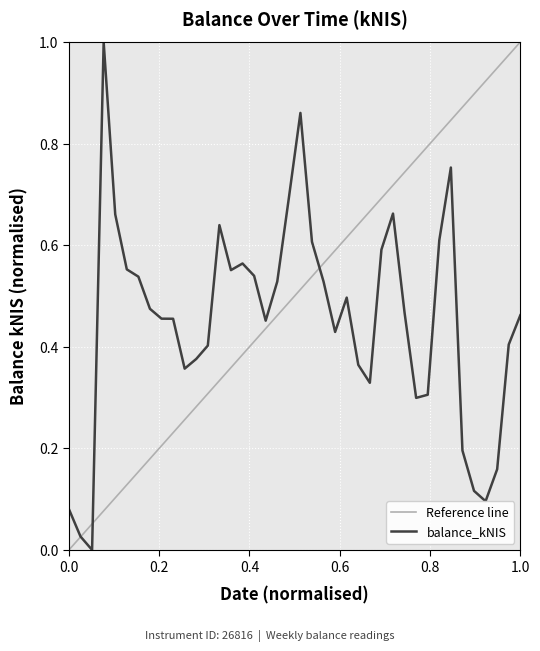

What is the highest value of the balance_kNIS series?

1.0